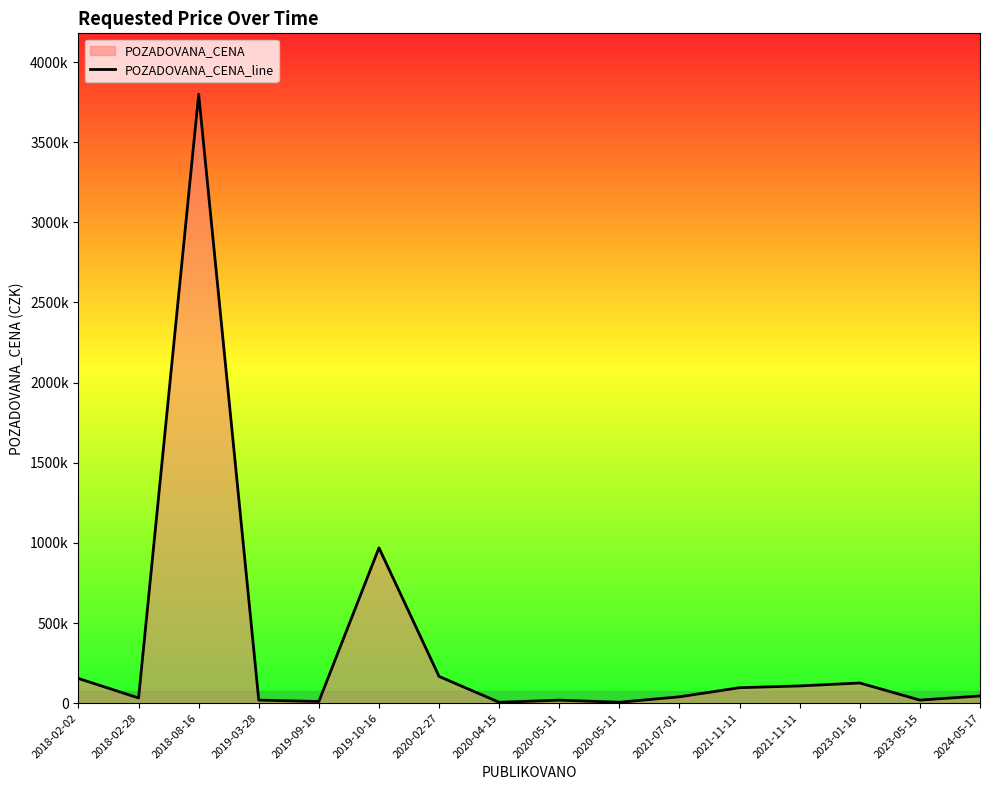

Where is the data nearest to the value 1902291?

2019-10-16